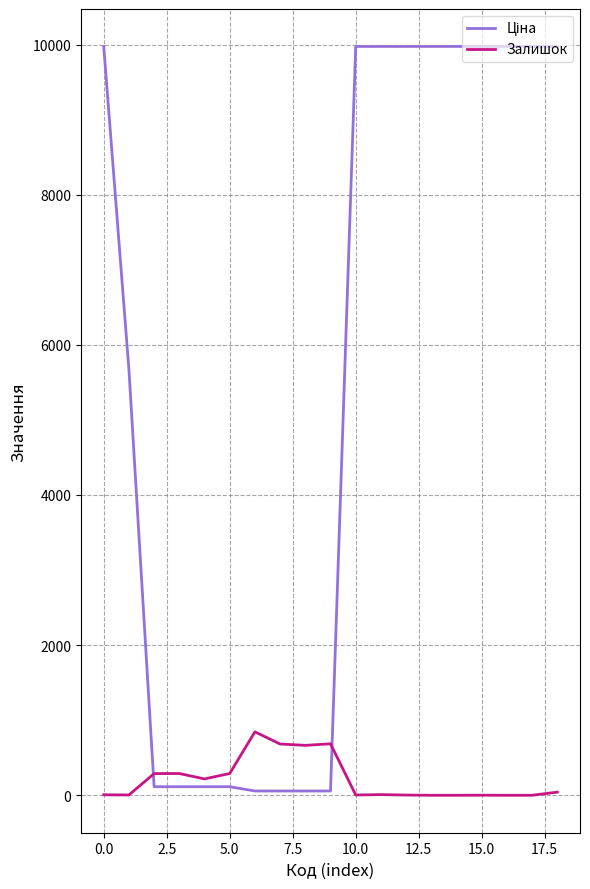

What is the maximum value shown in the chart?

9975.0